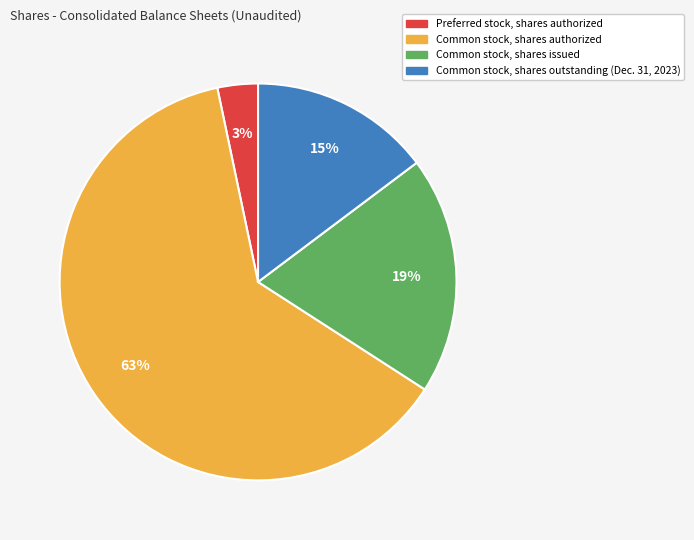

To the nearest percent, what is the average slice percentage?

25%